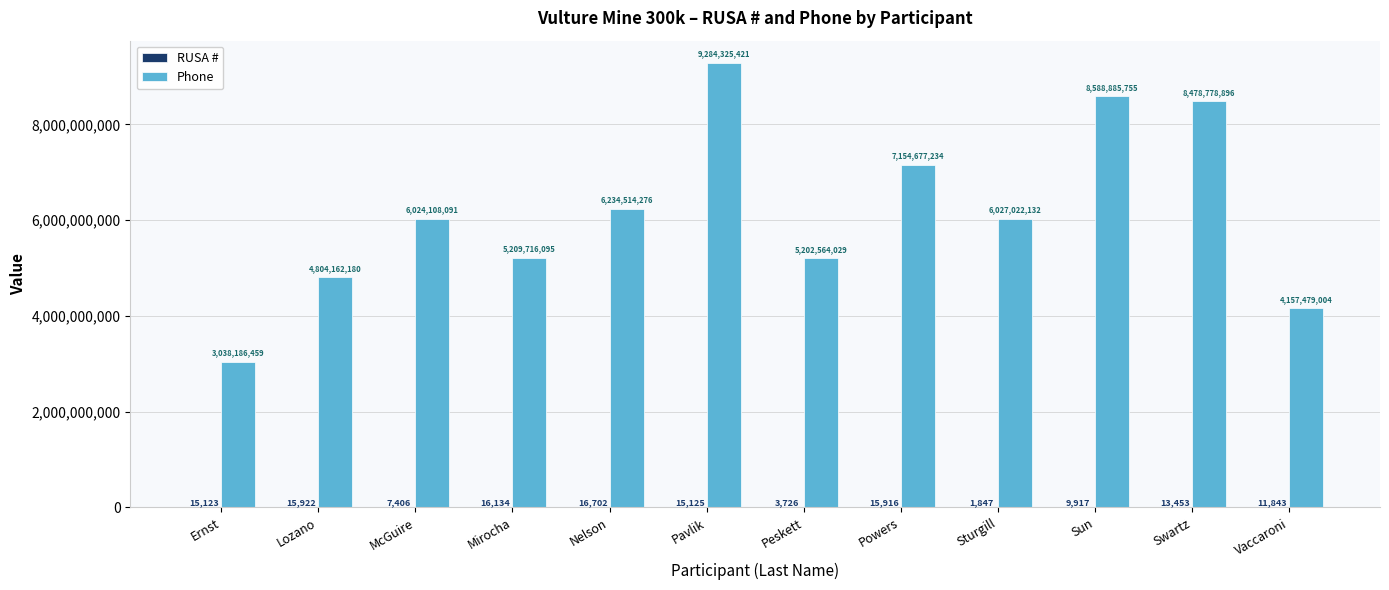

Between Ernst and Peskett, which series saw the biggest shift?

Phone